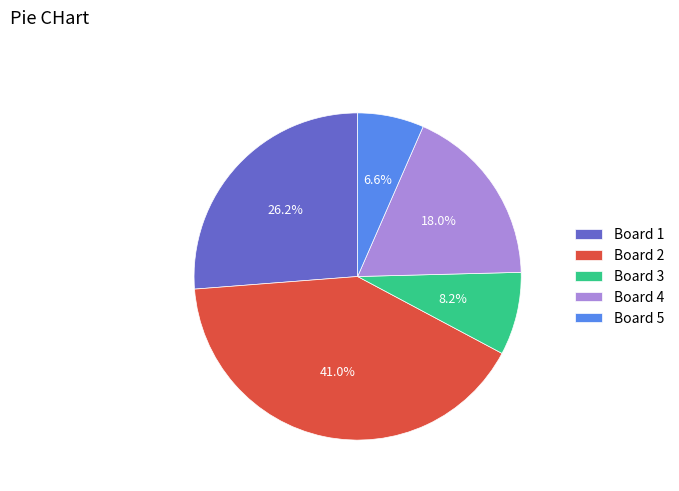

Does Board 3 represent more than half of the total?

No